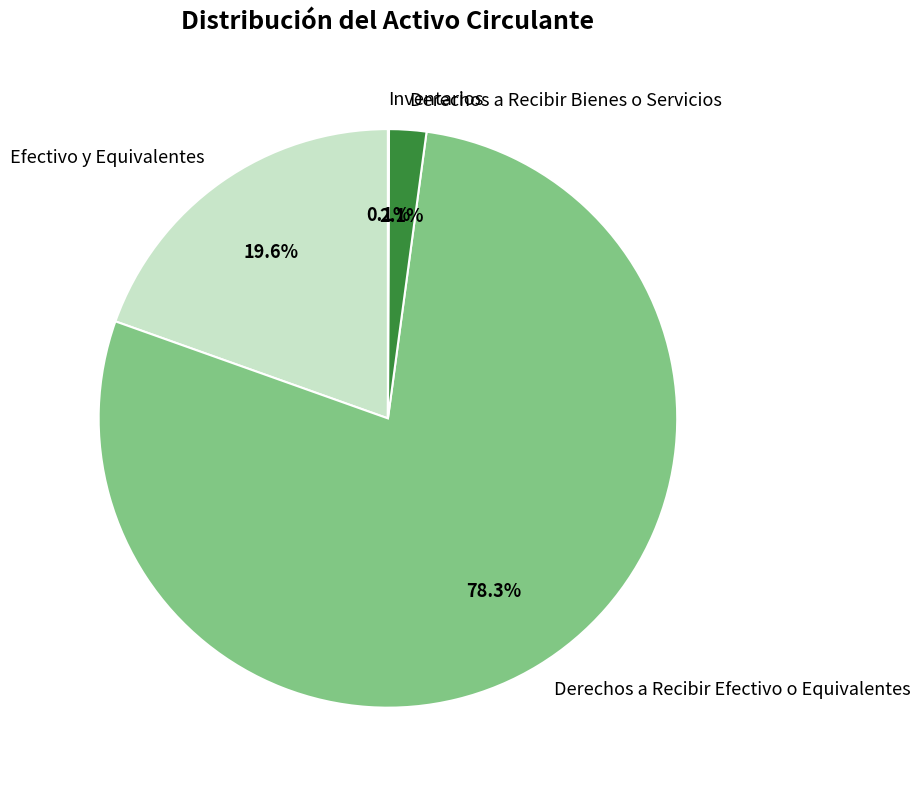

Which category accounts for the majority?

Derechos a Recibir Efectivo o Equivalentes